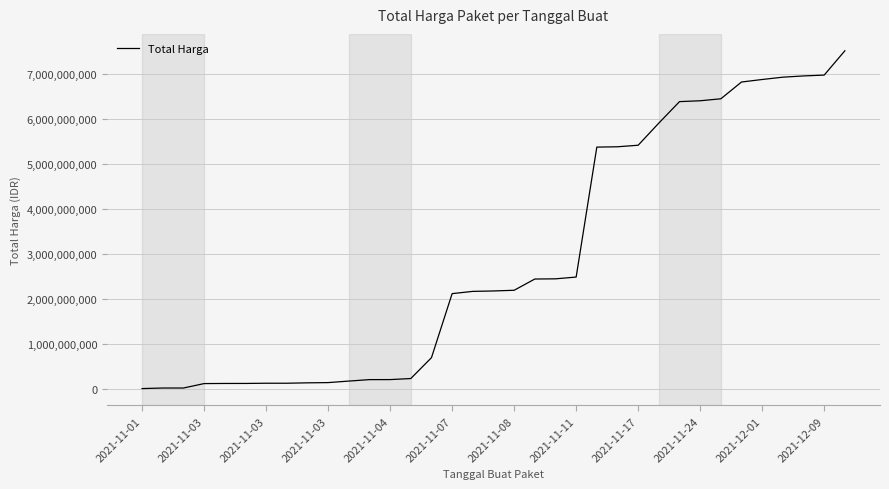

Count the number of data series in this chart.

1